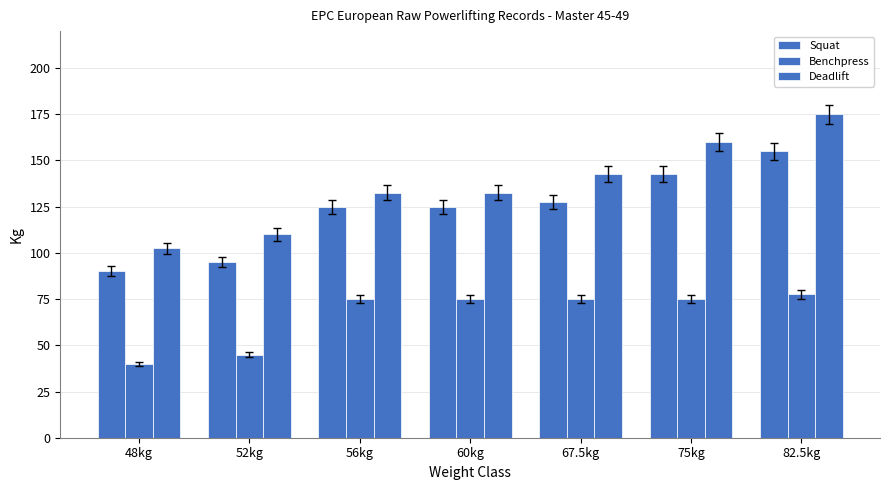

True or false: Deadlift has a value of 33.6 at 48kg.

False